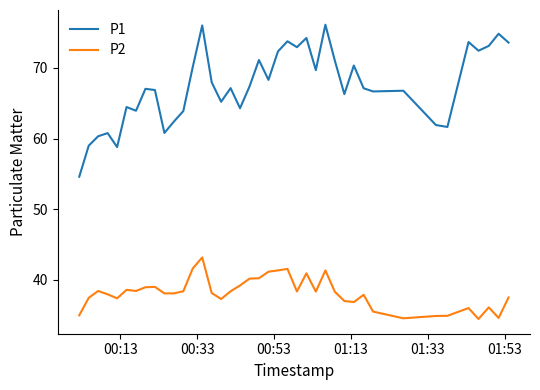

Which series has the largest total across all categories?

P1